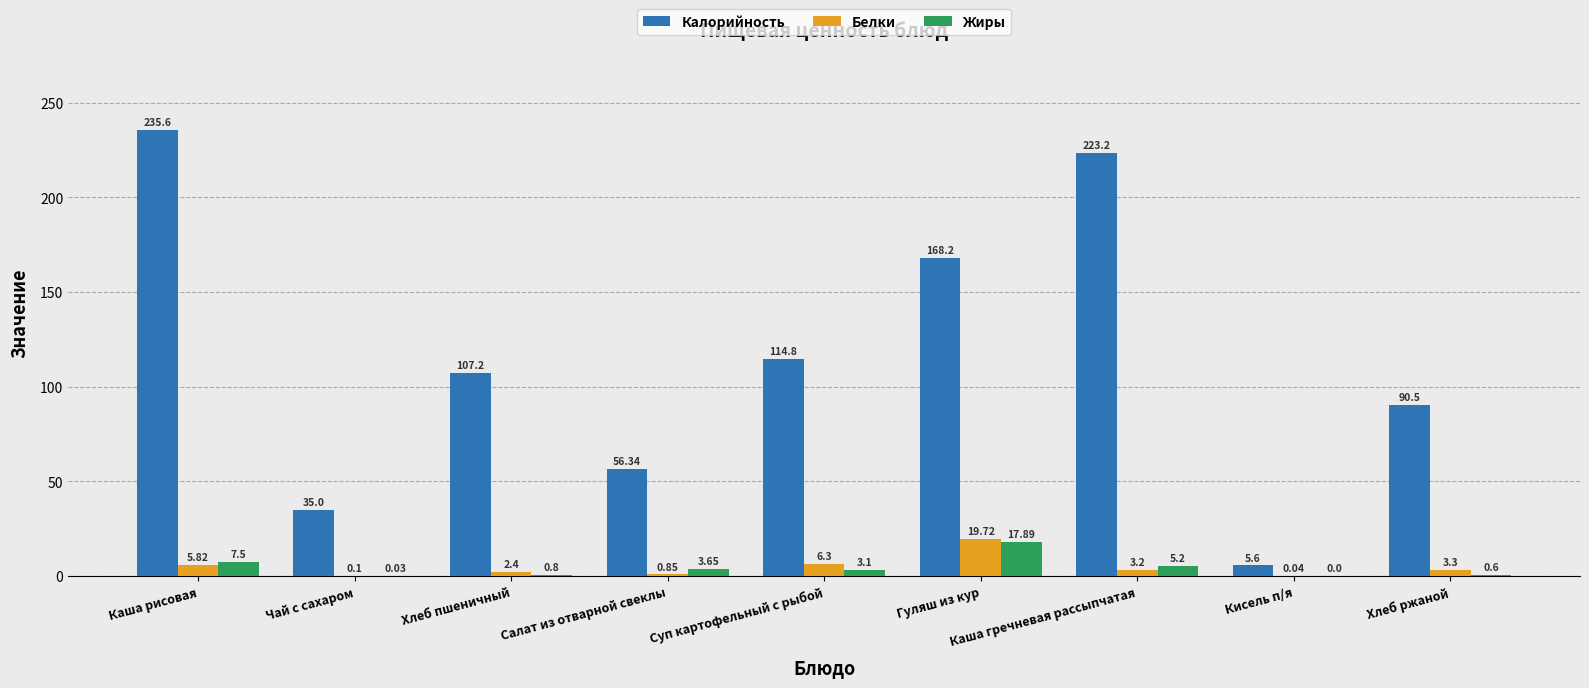

What is the average value of the Белки series?

4.6